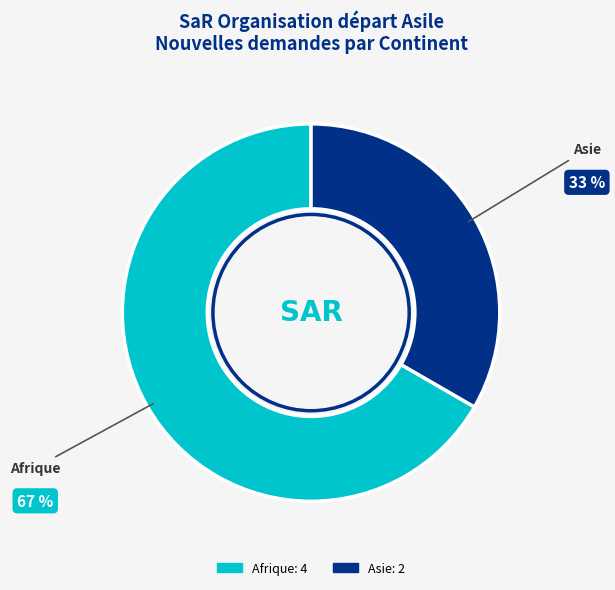

To the nearest percent, what is the average slice percentage?

50%